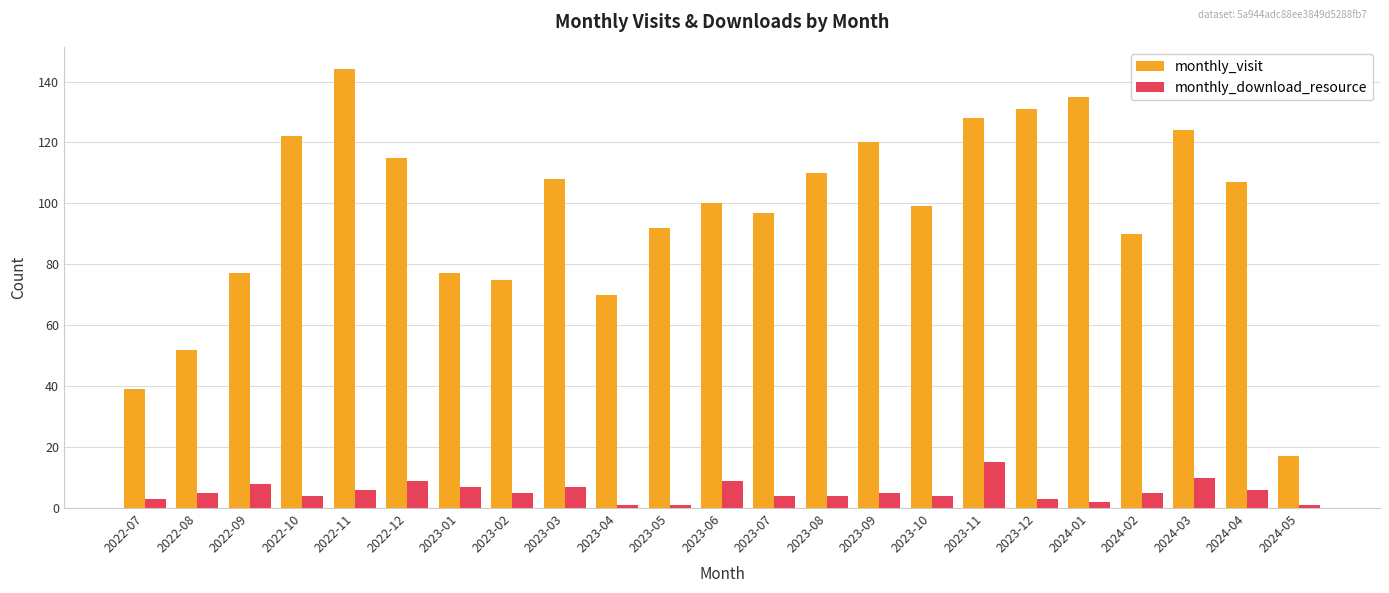

Which category has the highest value across all series?

2022-11